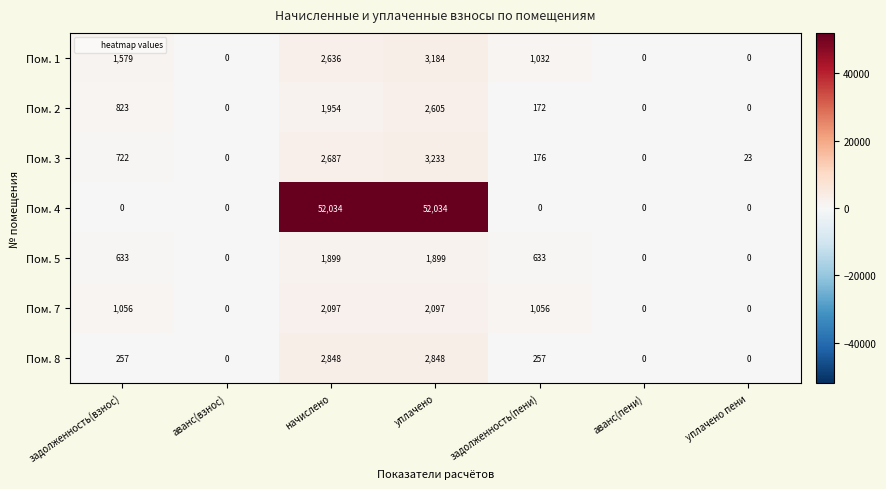

True or false: Пом. 8 has a value of 372 at задолженность(пени).

False